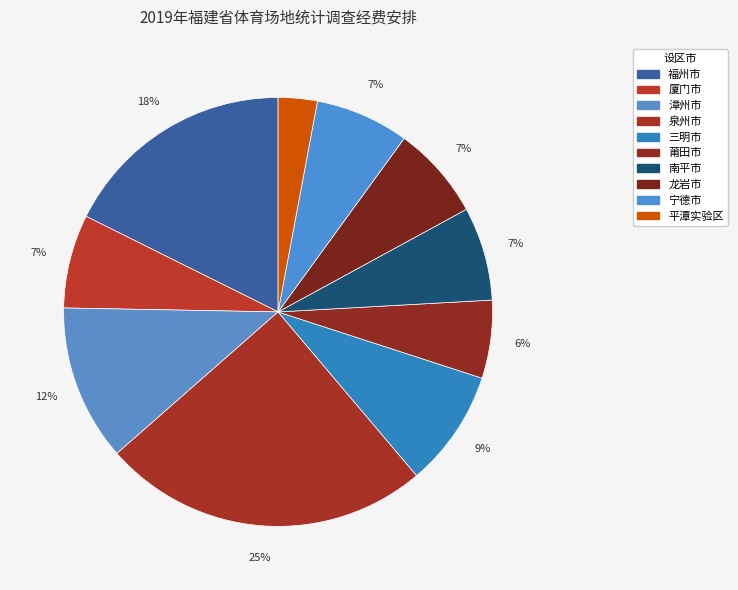

Is it true that 宁德市 is 14% of the pie?

False